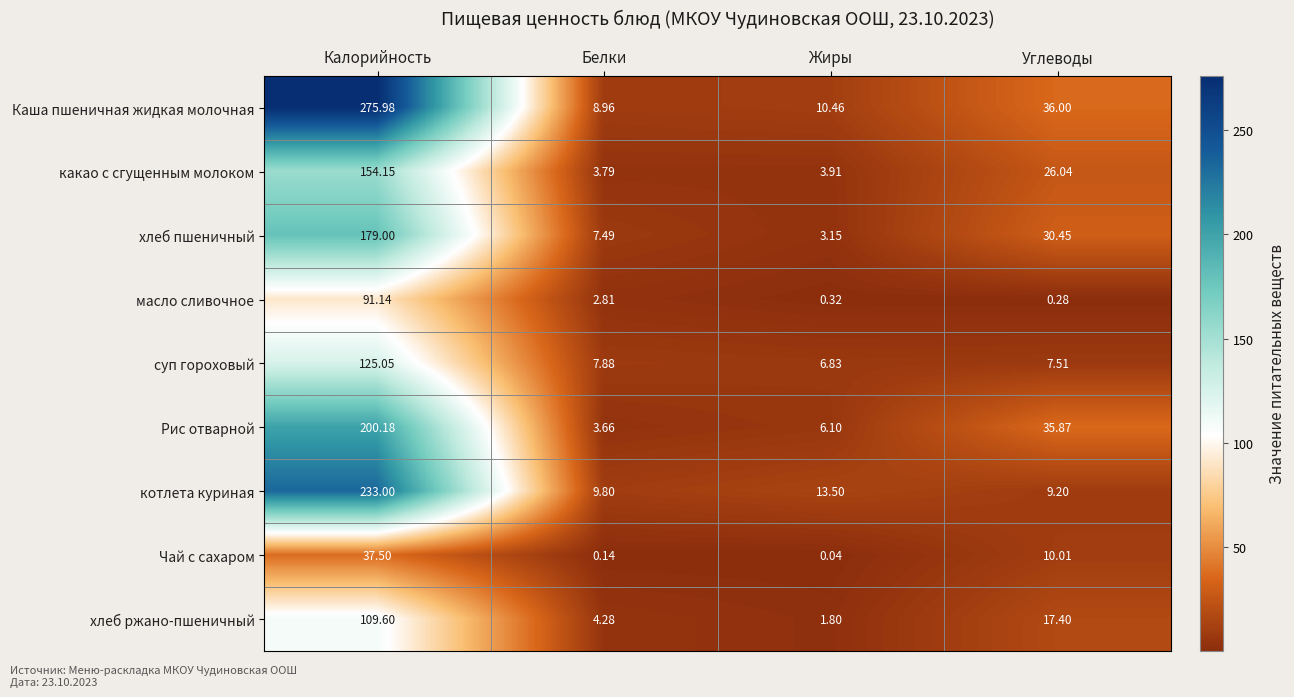

What is the spread (max minus min) of values at Белки?

9.7